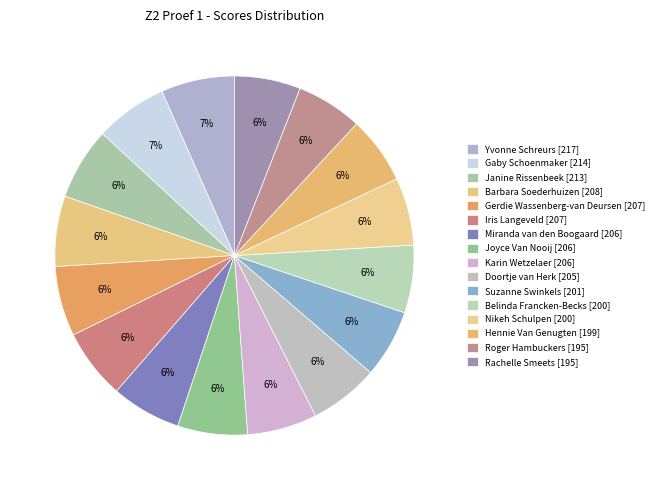

Does Rachelle Smeets [195] account for over 50% of the chart?

No